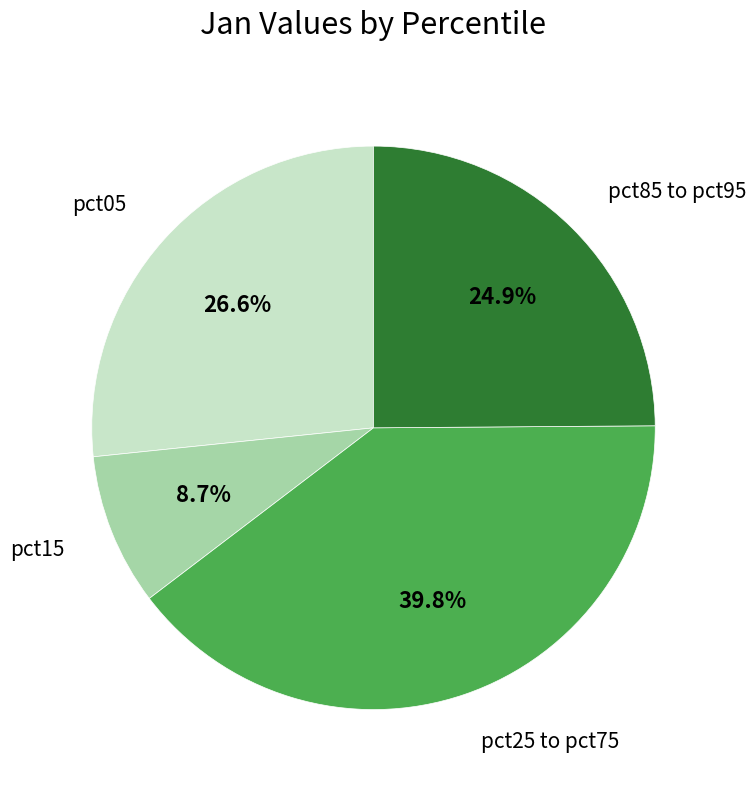

Rank the categories by value from highest to lowest.

pct25 to pct75, pct05, pct85 to pct95, pct15